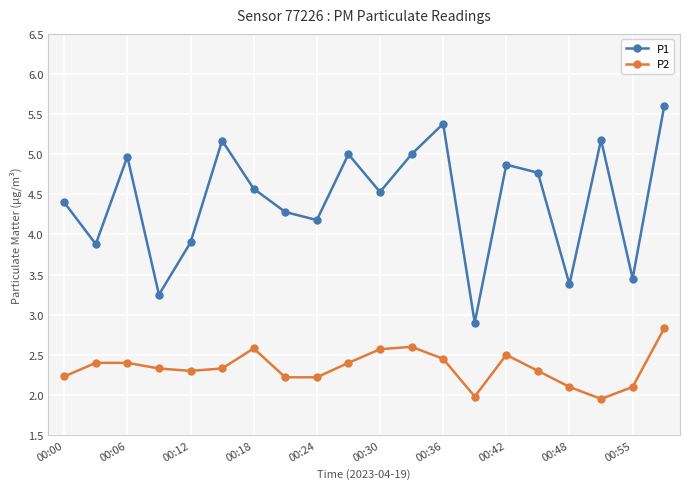

Rank the series by their average value, from highest to lowest.

P1, P2